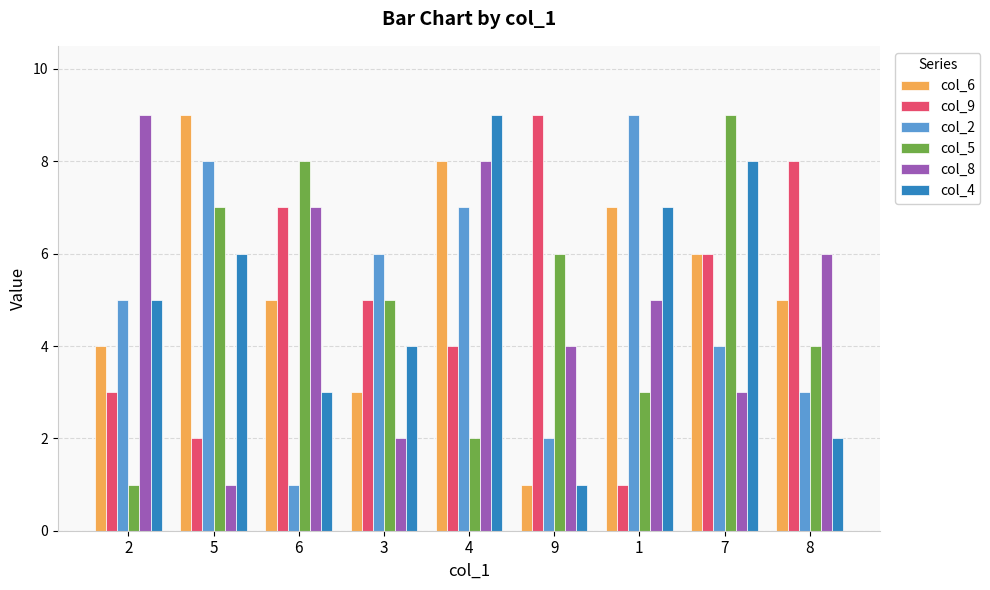

At which category is the sum across all series the highest?

4